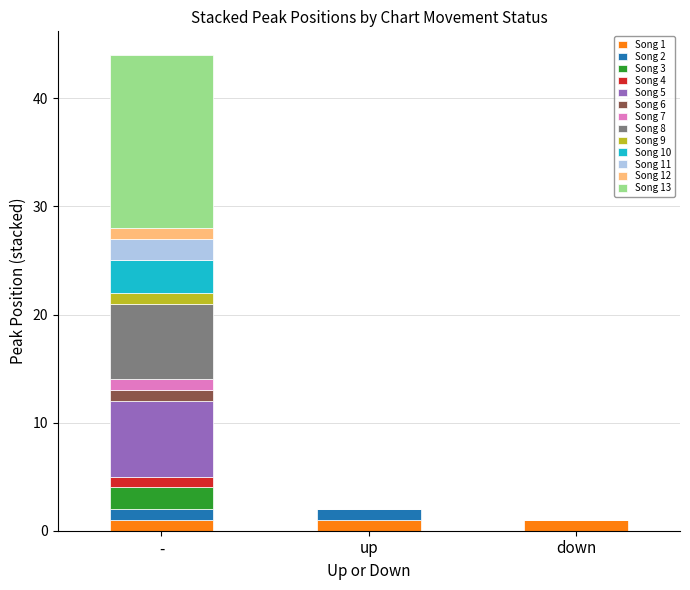

Are the bars horizontal?

No